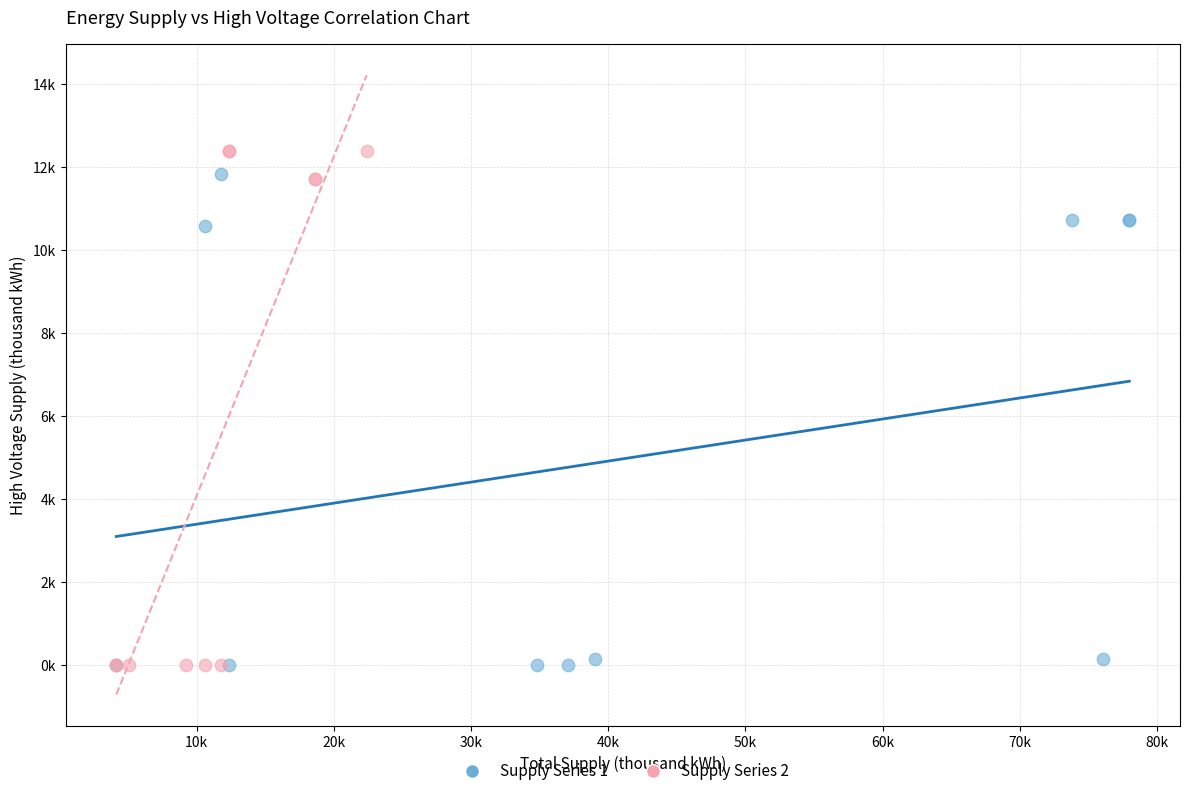

Which series has the widest spread of Y values?

Supply Series 2